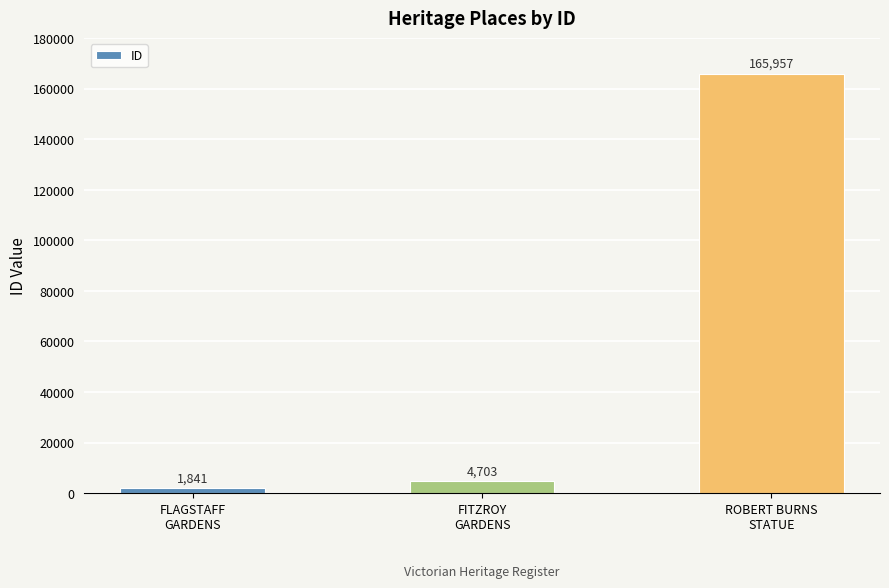

List the labels in order of value, smallest first.

FLAGSTAFF
GARDENS, FITZROY
GARDENS, ROBERT BURNS
STATUE